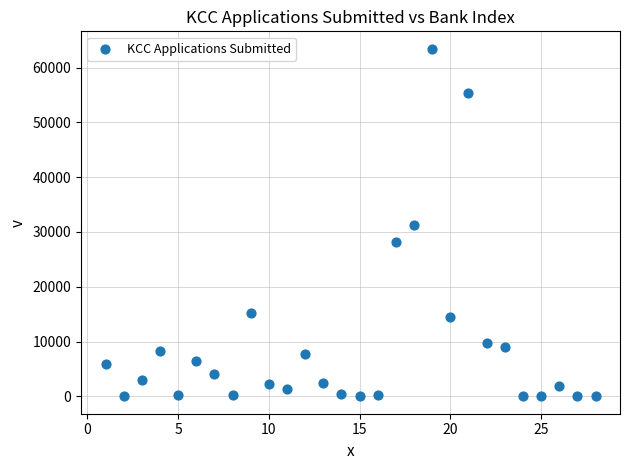

What is the range of X values (max minus min)?

27